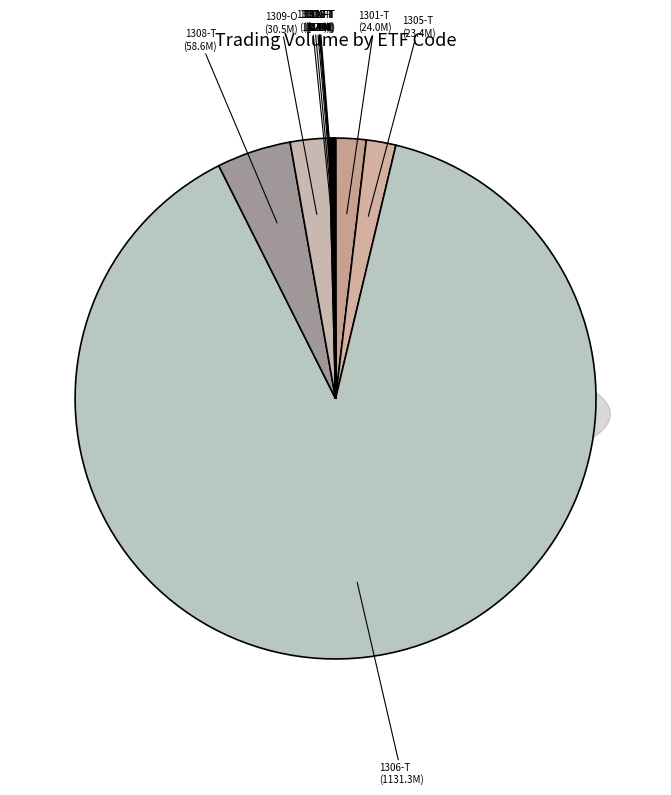

How many slices are in this pie chart?

12